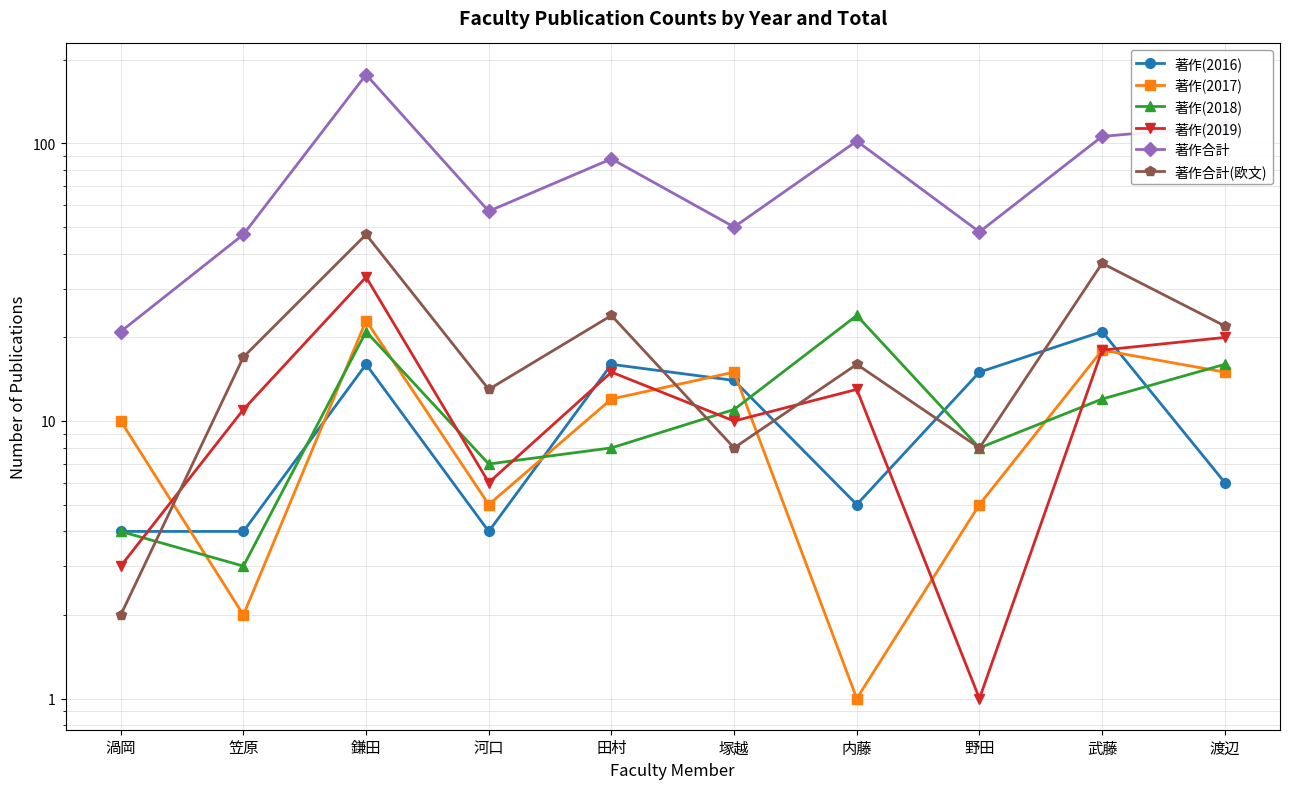

What is the label of the 9th point from the right?

笠原